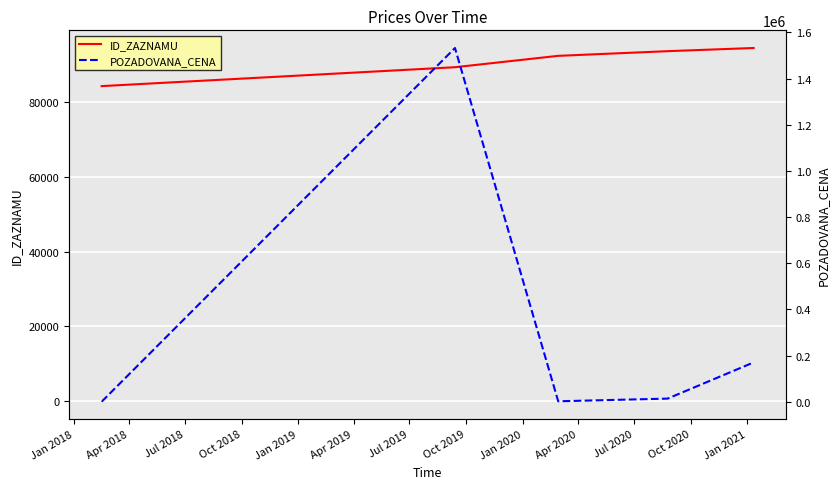

What is the lowest value of the ID_ZAZNAMU series?

84180